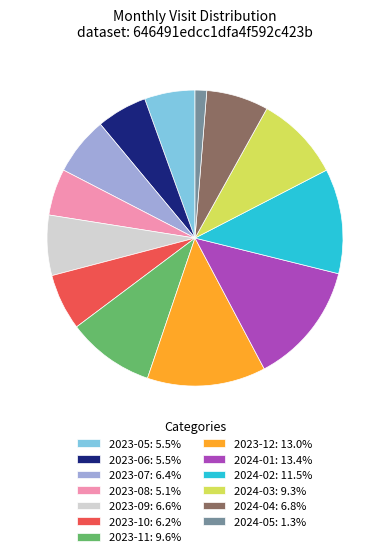

Combined, do 2023-12 and 2023-08 account for over 50%?

No